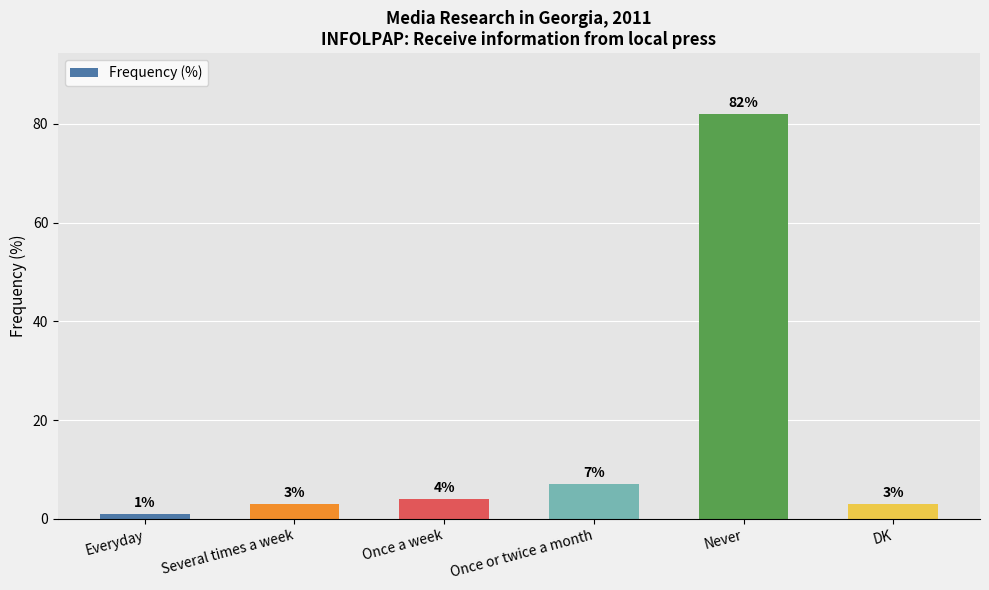

What is the minimum value shown in the chart?

1